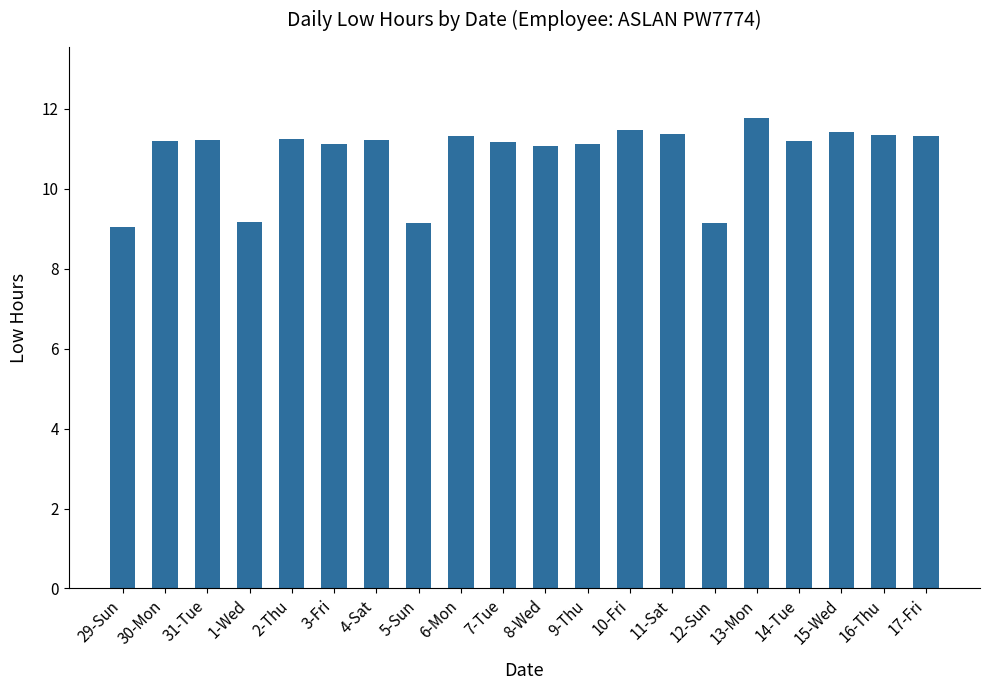

What is the difference between the values at 17-Fri and 31-Tue?

0.1